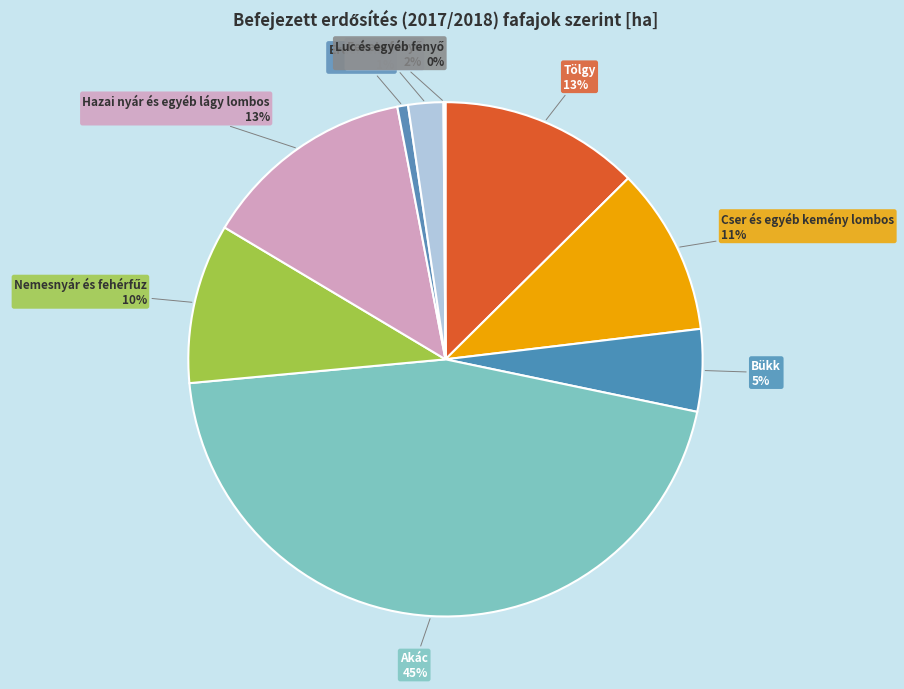

Which has a higher value, Akác or Bükk?

Akác